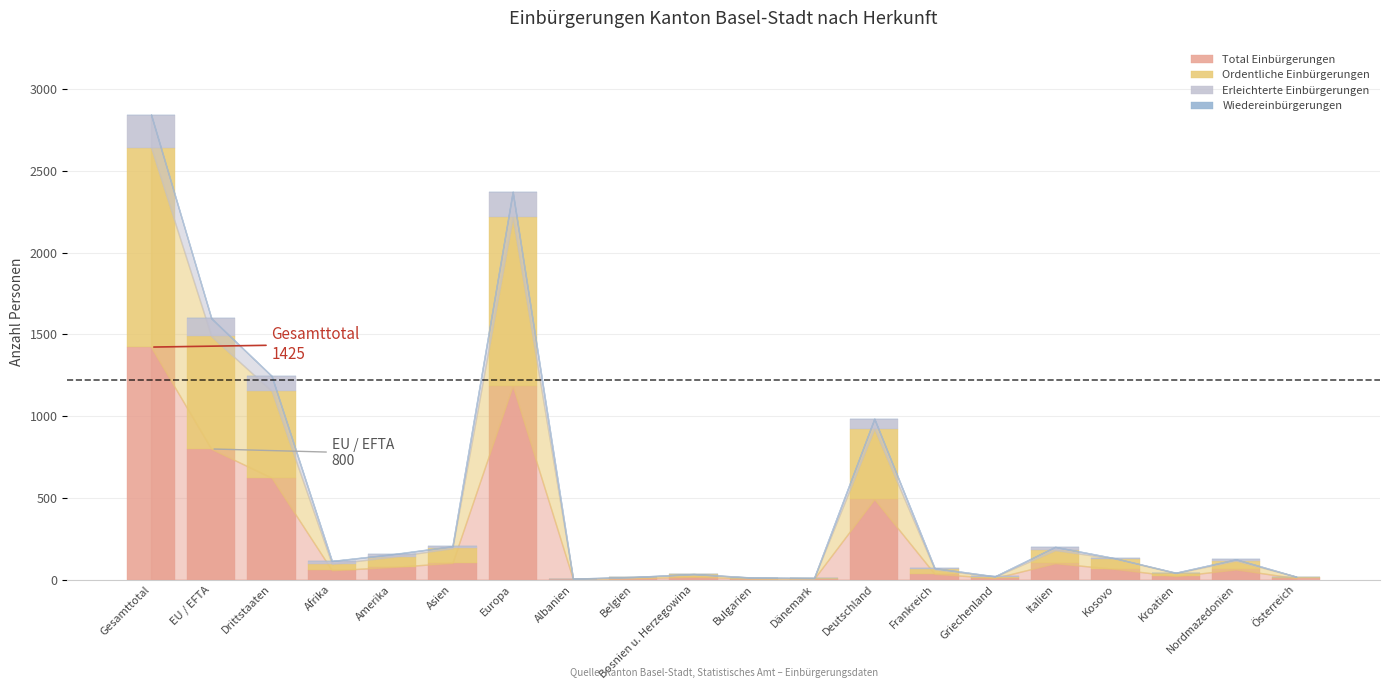

Is it true that Total Einbürgerungen equals 100 at Italien?

True